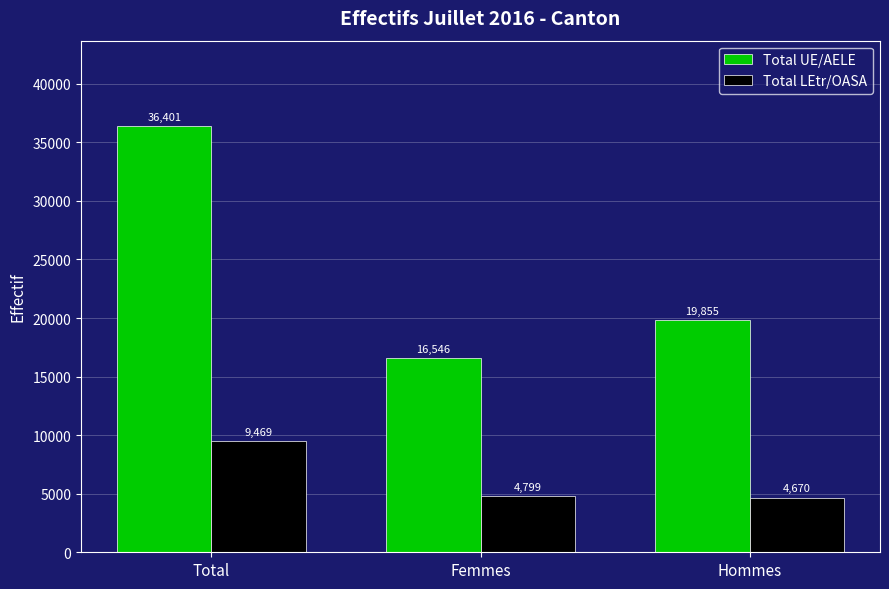

What is the sum of all Total UE/AELE values?

72802